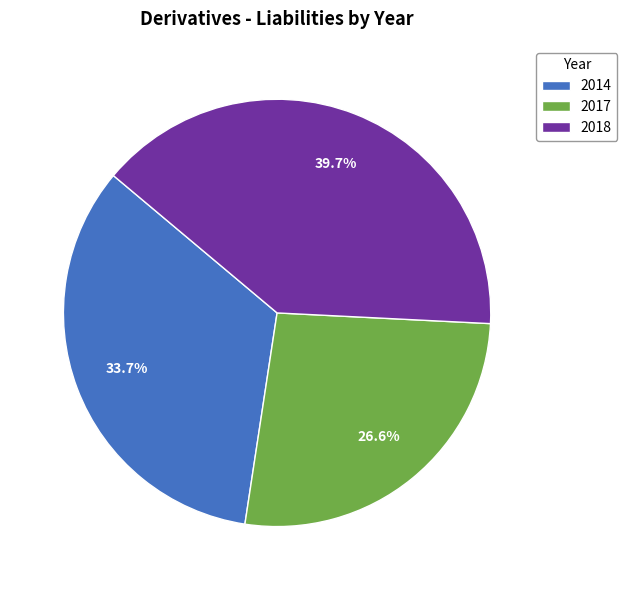

What is the ratio of the value at 2017 to the value at 2018?

0.7